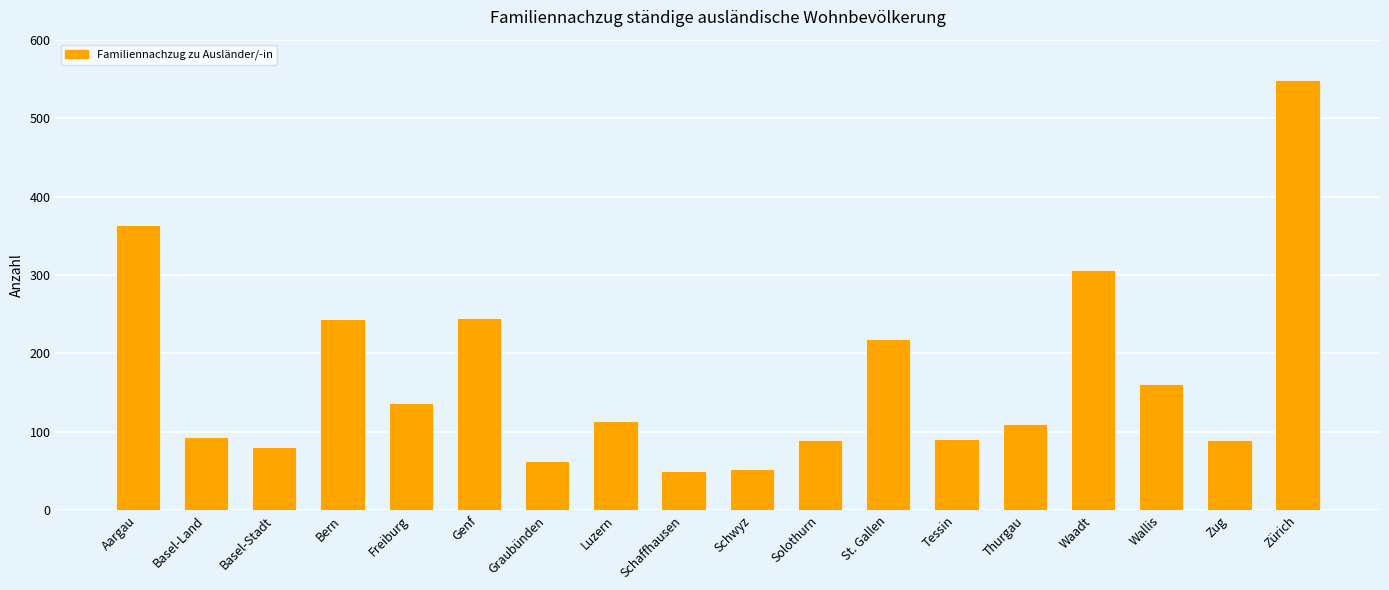

What is the label of the 7th bar from the right?

St. Gallen